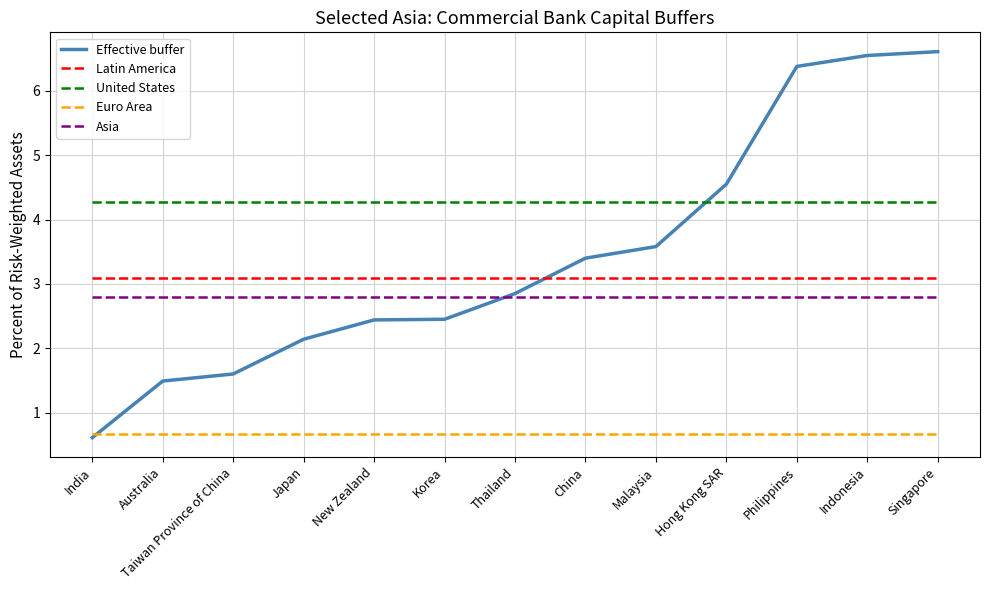

True or false: Euro Area and United States intersect in this chart.

False